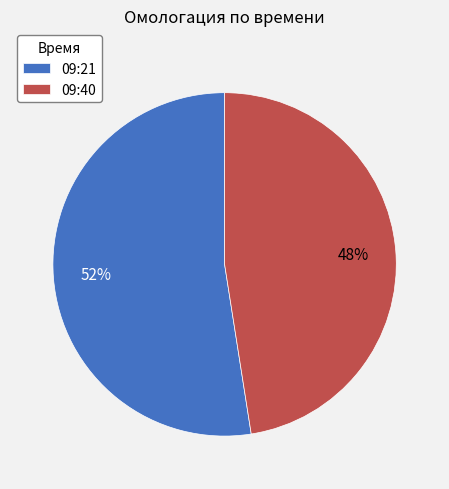

Which has a higher value, 09:40 or 09:21?

09:21